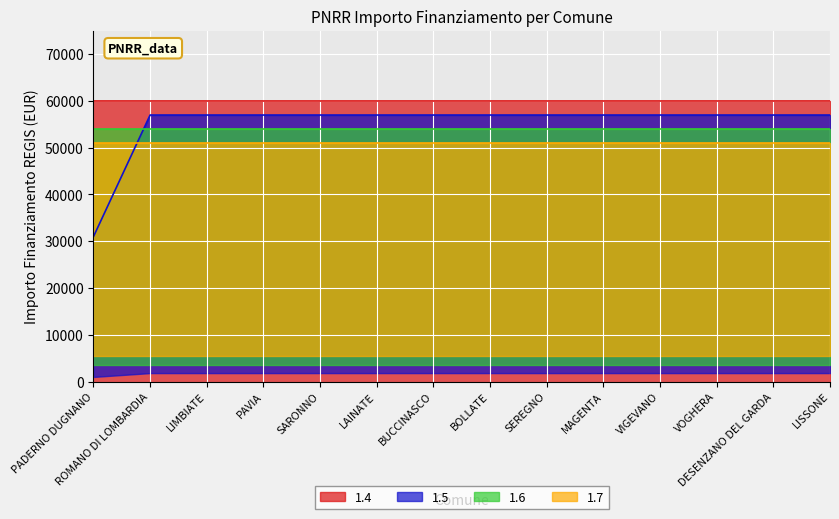

Which series has the widest spread of values?

1.5